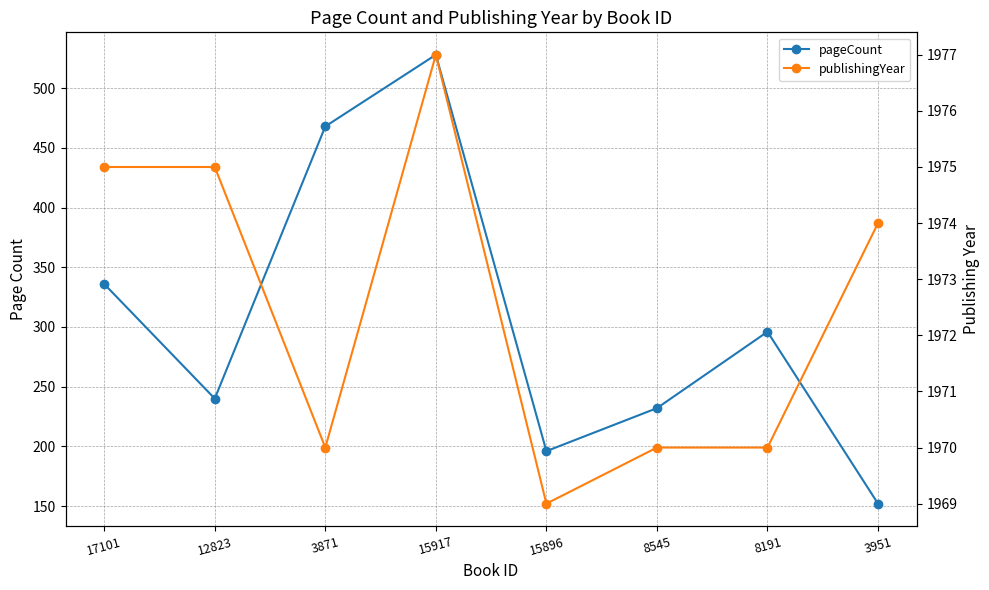

How many interior local valleys does the pageCount series have?

2